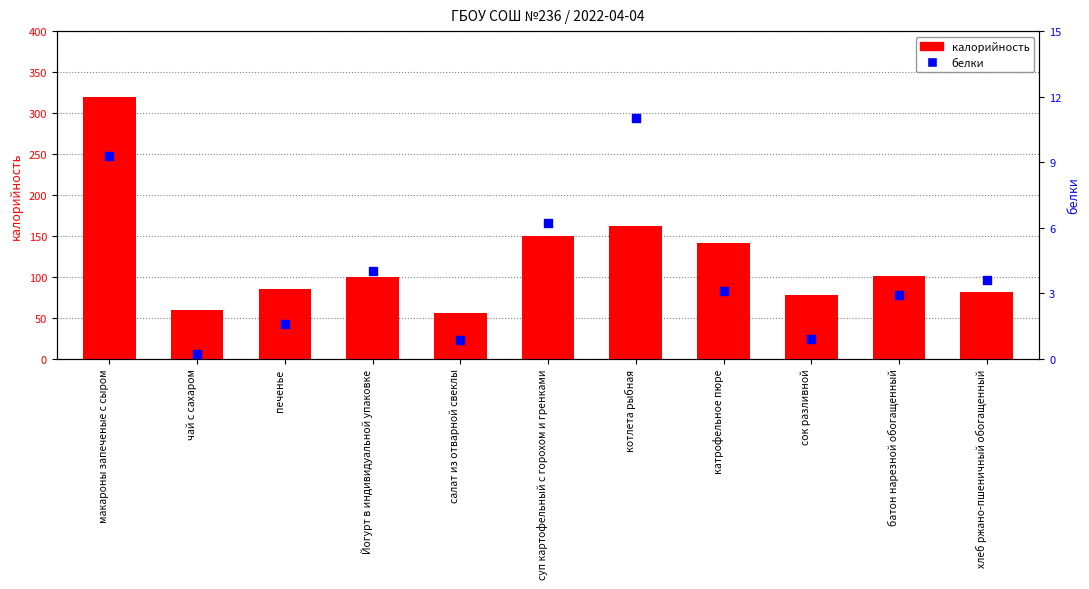

At which category is the sum across all series the highest?

макароны запеченые с сыром